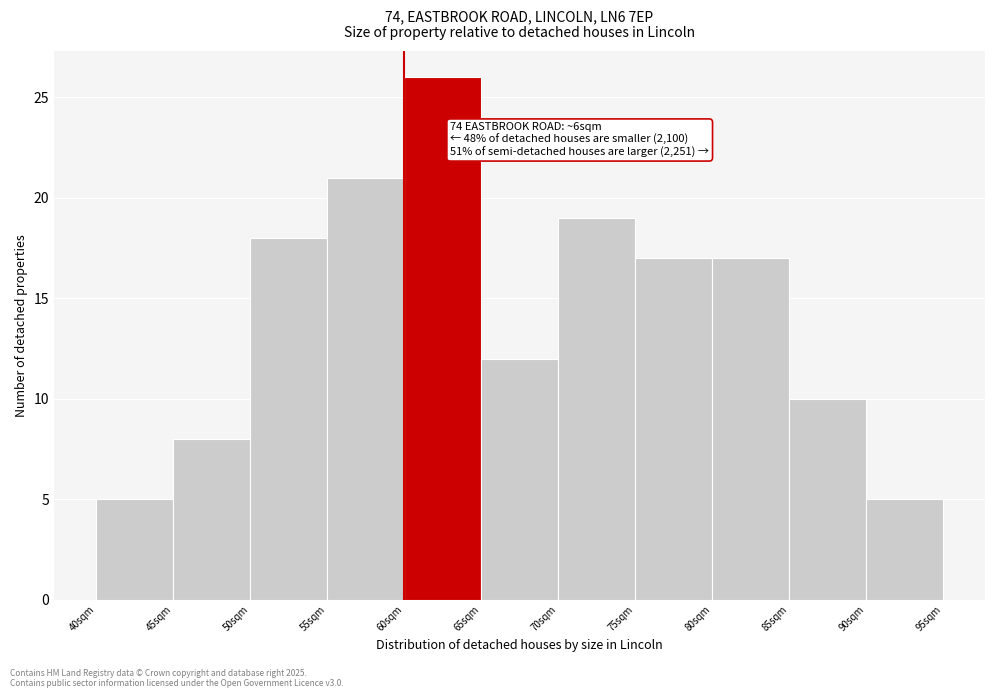

Reading left to right, transcribe all the data shown in this chart.

40sqm=5	45sqm=8	50sqm=18	55sqm=21	60sqm=26	65sqm=12	70sqm=19	75sqm=17	80sqm=17	85sqm=10	90sqm=5